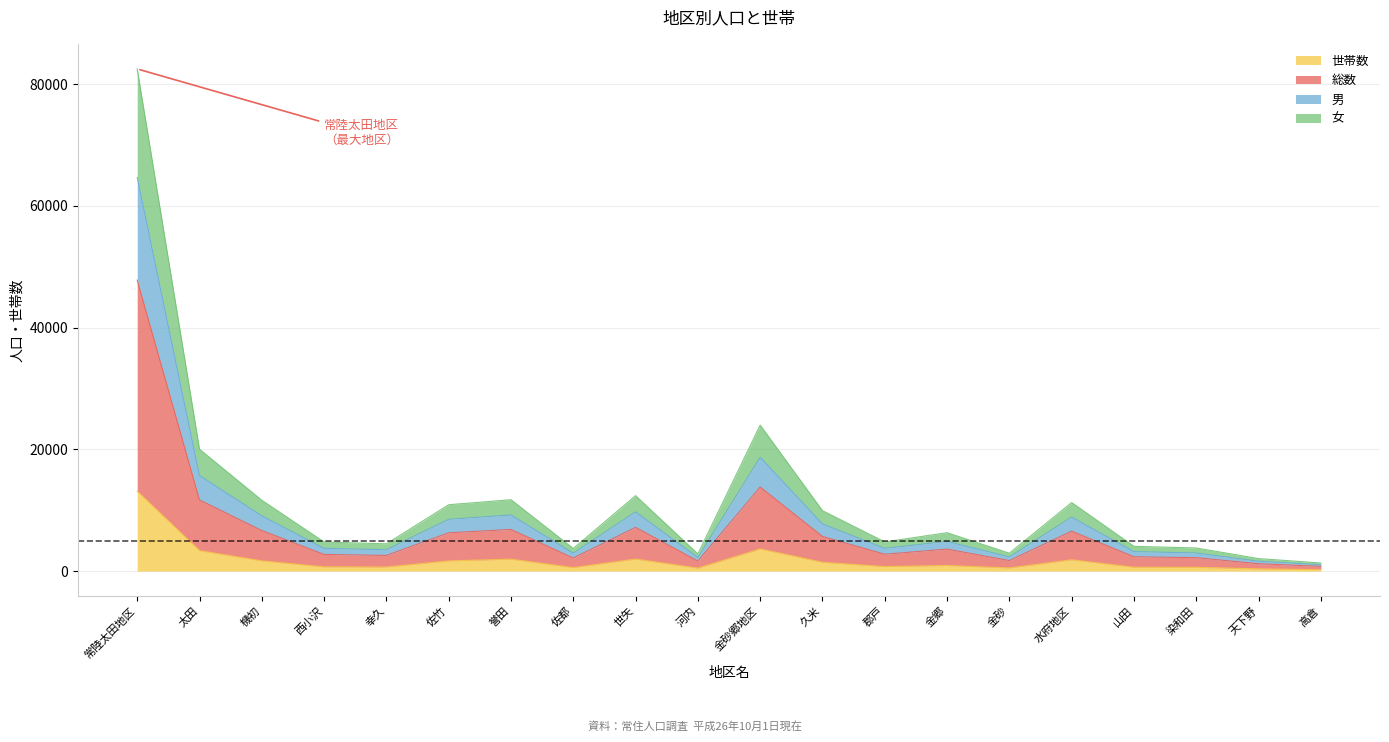

True or false: 世帯数 and 男 cross at least once.

False